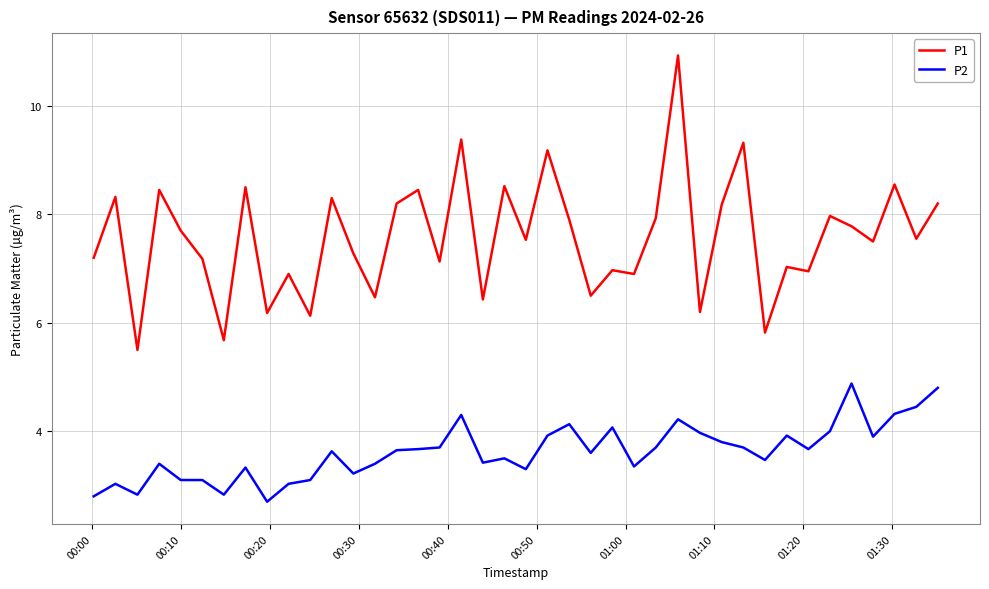

Rank the series by their average value, from highest to lowest.

P1, P2